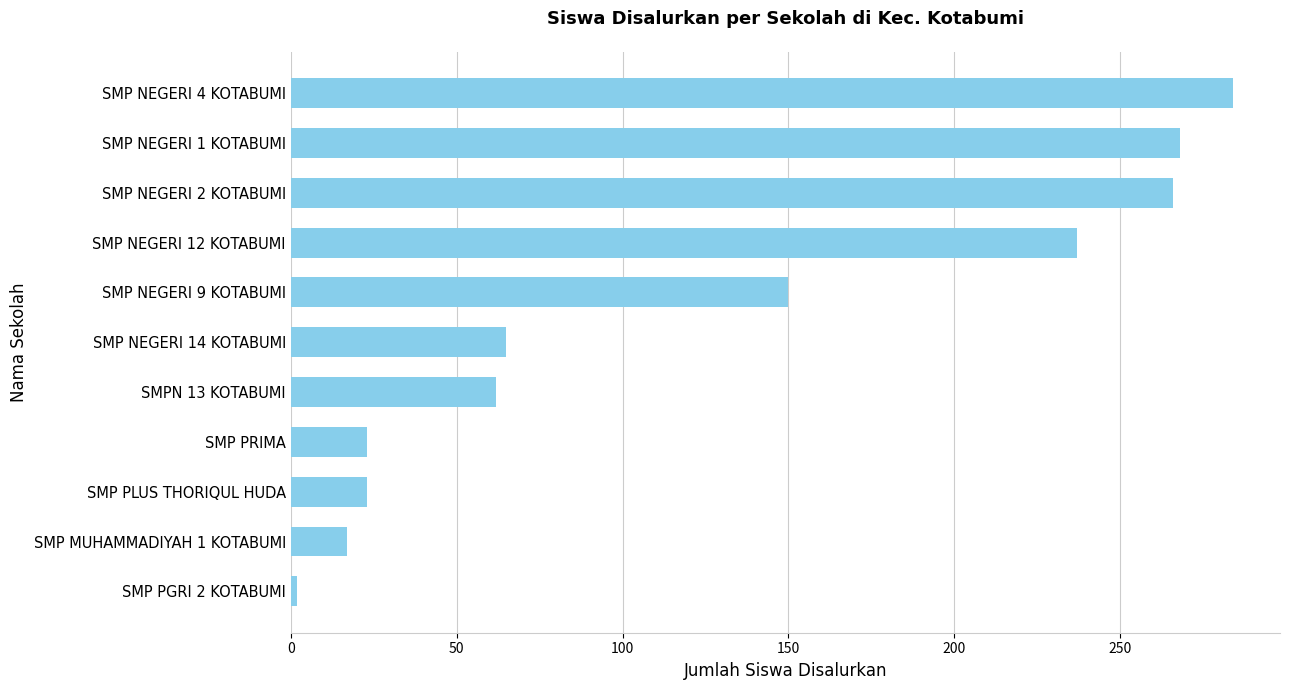

How many series are shown in this chart?

1